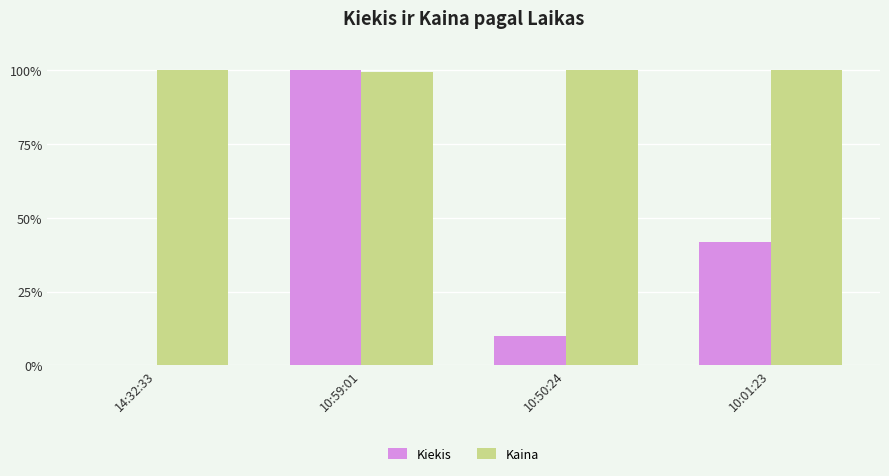

Are the bars horizontal?

No